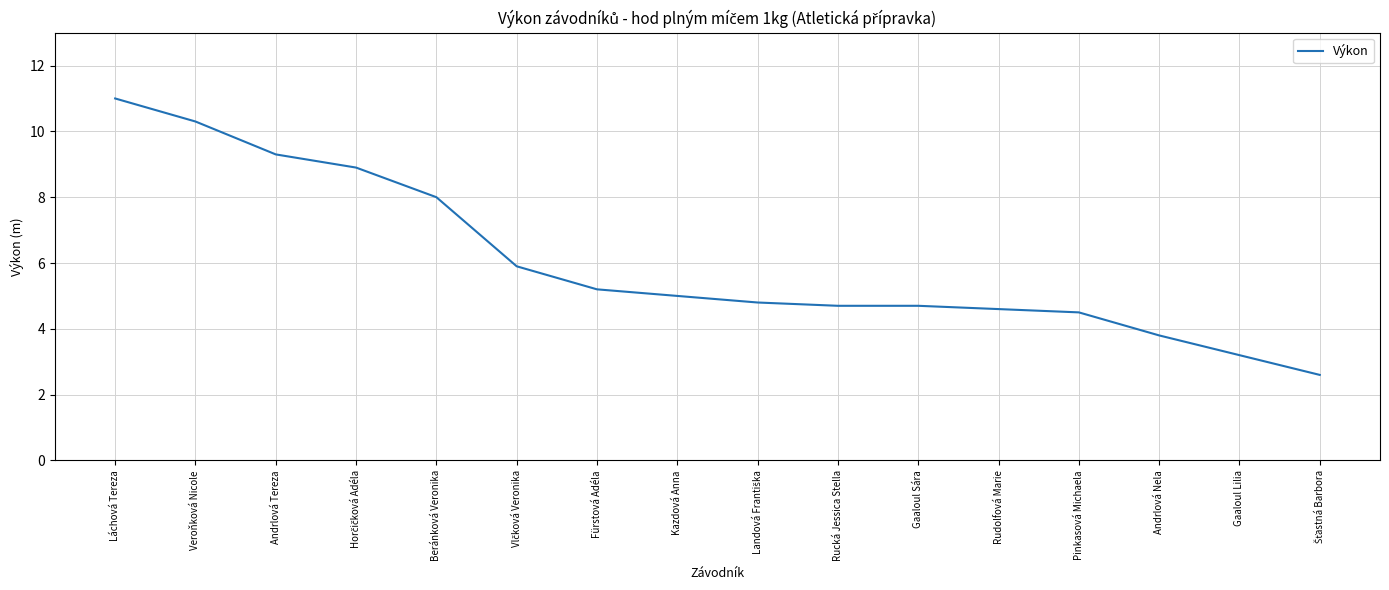

What is the difference between the values at Fürstová Adéla and Láchová Tereza?

5.8